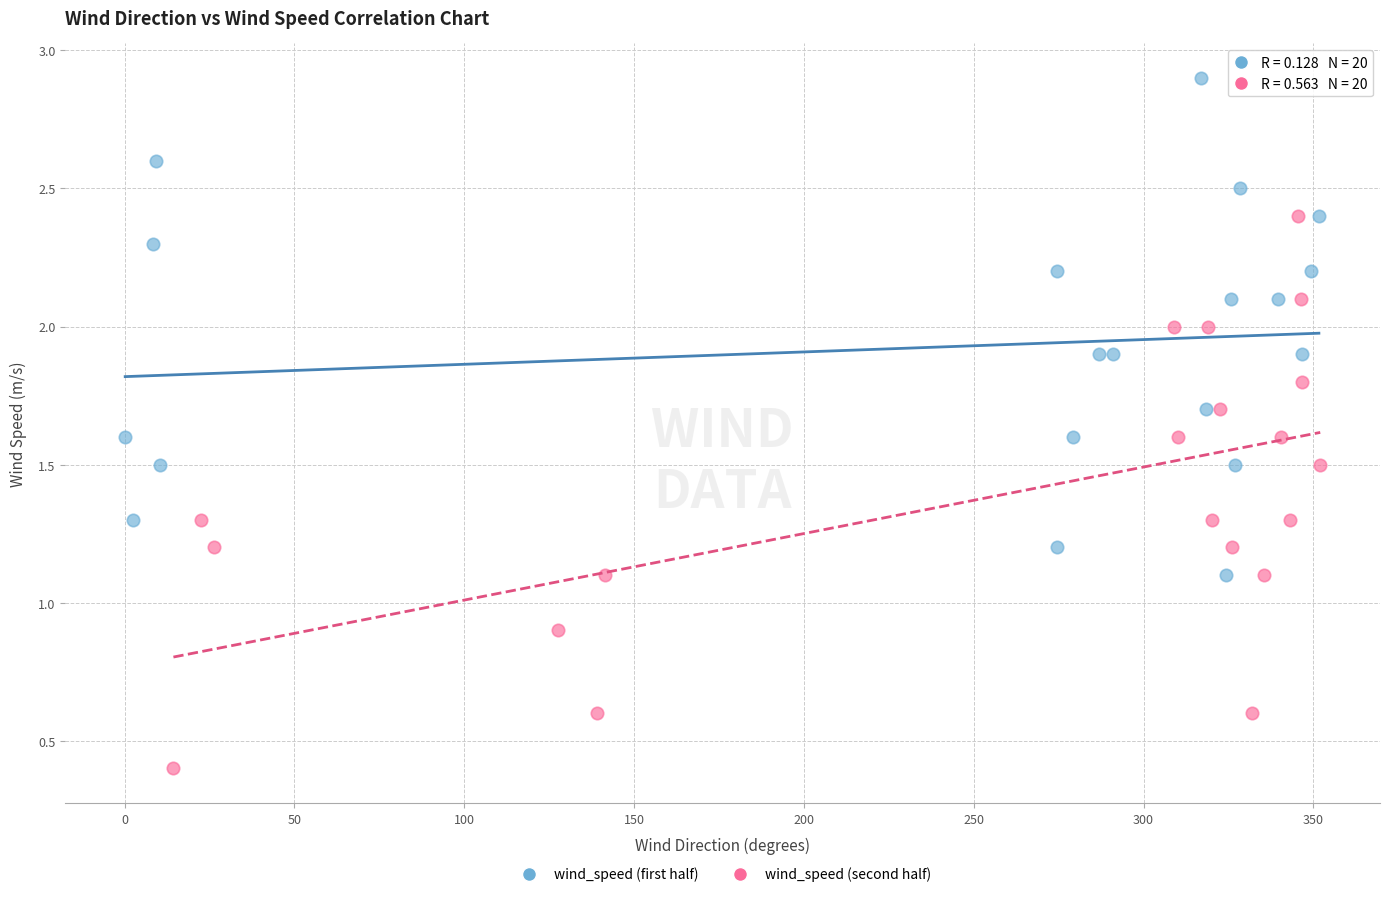

Which series contains the lowest Y value?

wind_speed (second half)